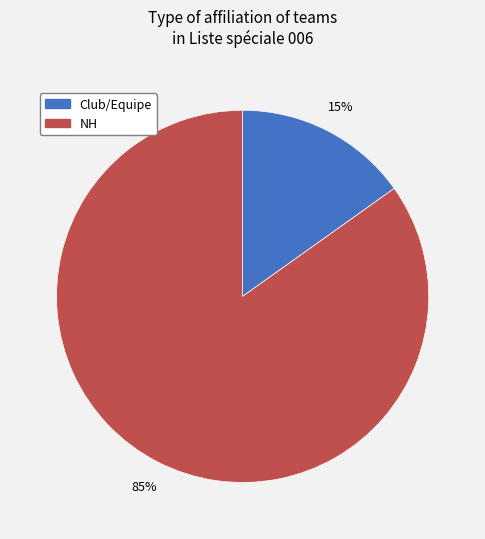

How many slices are in this pie chart?

2